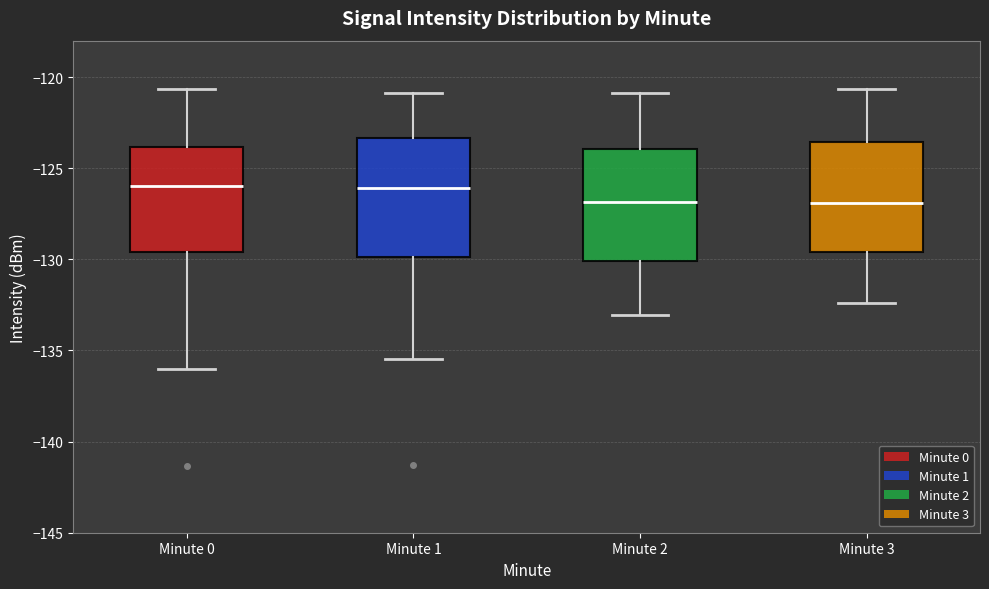

Reading left to right, transcribe this box plot: for each box, give where its median line is, the range the box spans, and where its two whiskers end, as read against the y-axis. The values are not printed on the chart, so give them approximately, as read against the axis.

Minute 0: median -126.0, box -129.5 to -124.0, whiskers -136.0 to -120.5
Minute 1: median -126.0, box -130.0 to -123.5, whiskers -135.5 to -121.0
Minute 2: median -127.0, box -130.0 to -124.0, whiskers -133.0 to -121.0
Minute 3: median -127.0, box -129.5 to -123.5, whiskers -132.5 to -120.5